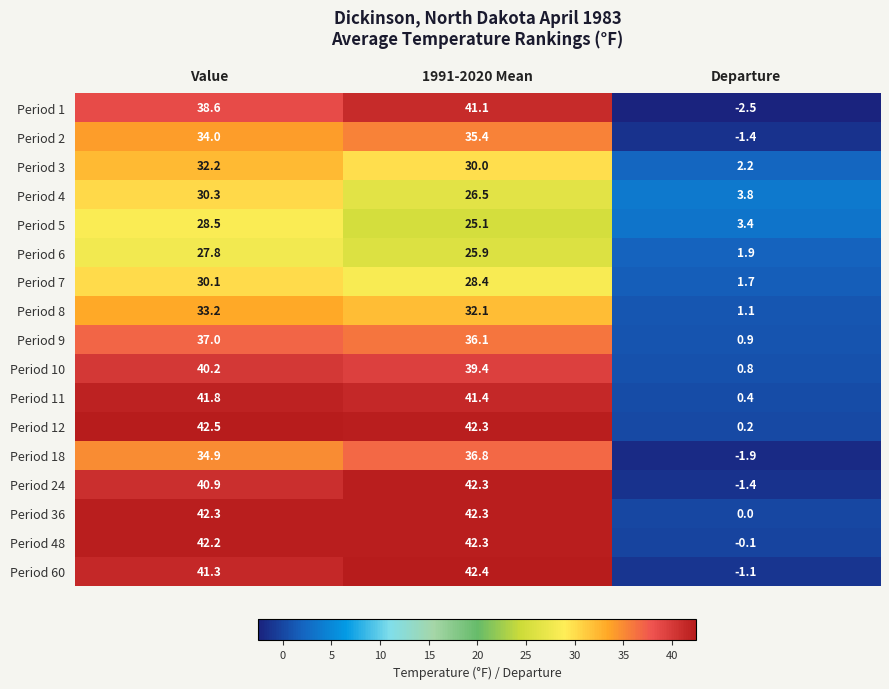

Which series has the largest total across all categories?

Period 12